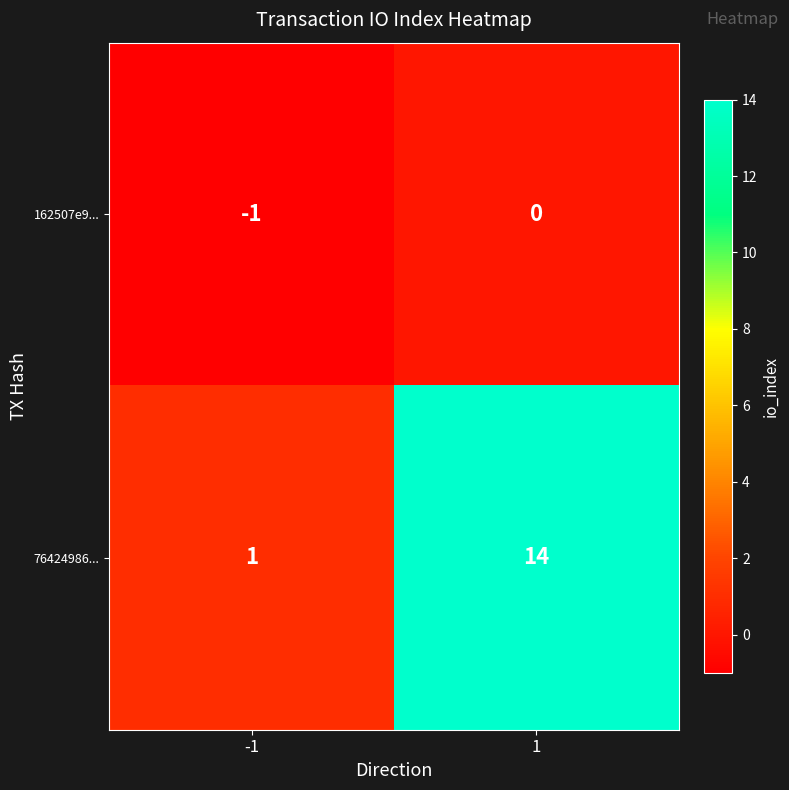

What value does the 76424986... series have at 1?

14